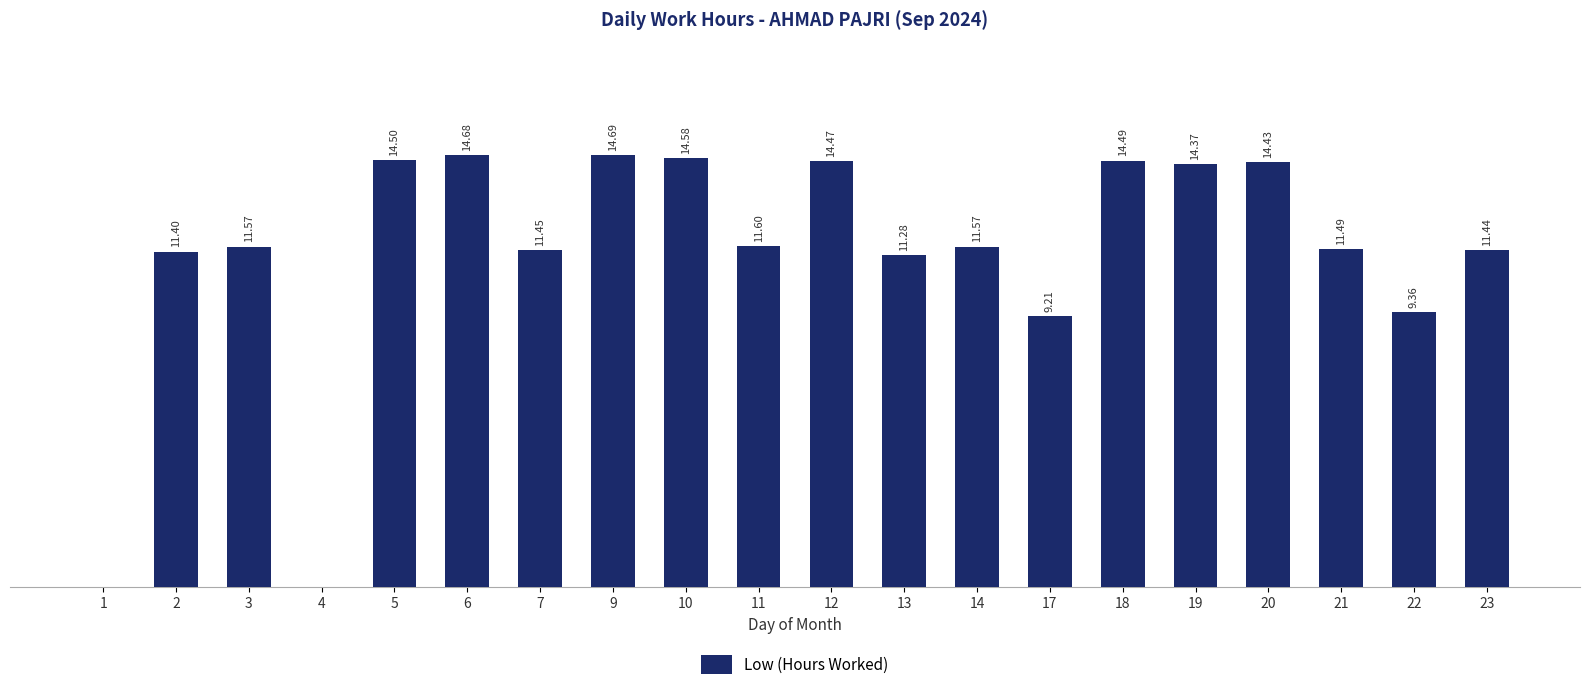

Are the bars horizontal?

No